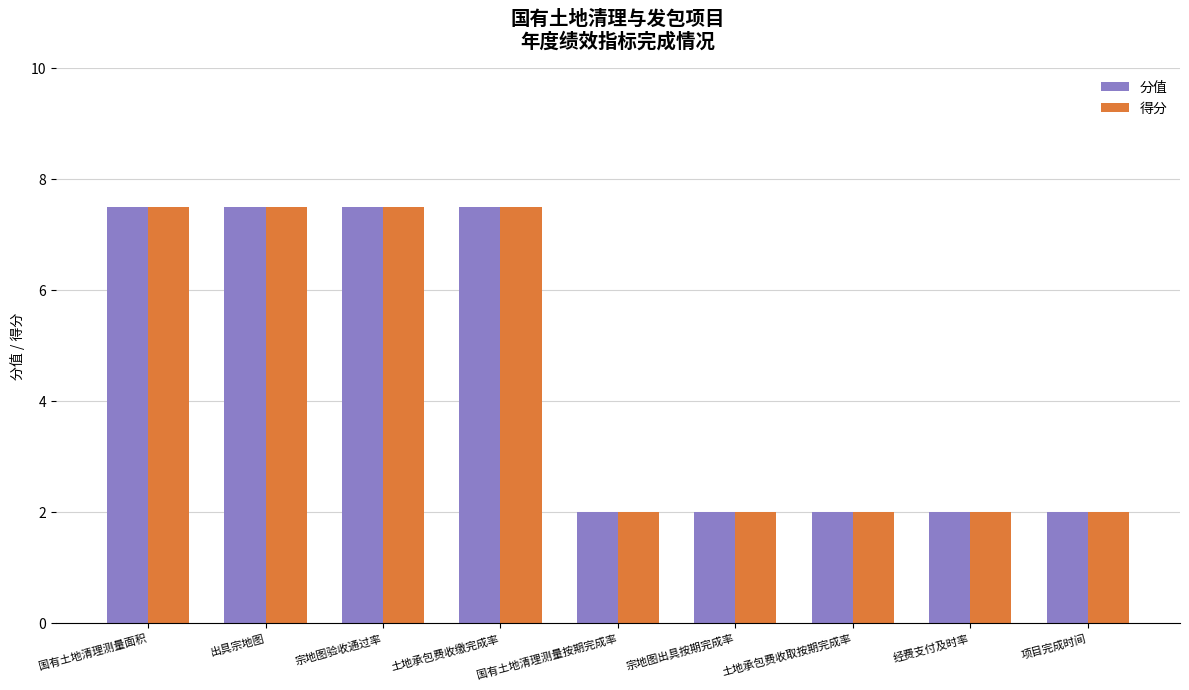

What is the minimum value for 分值?

2.0